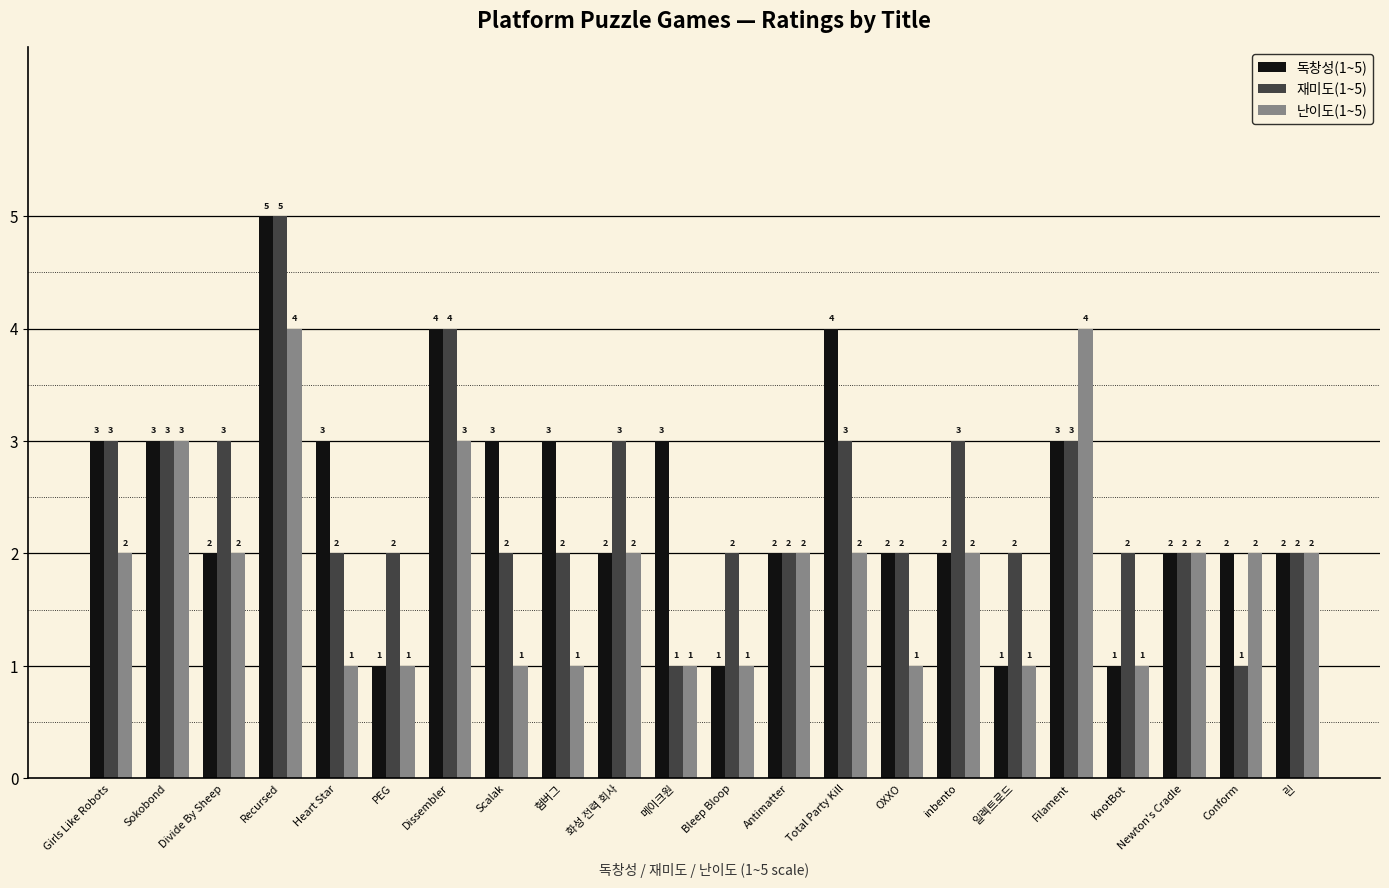

Is it true that 난이도(1~5) equals 4 at Filament?

True